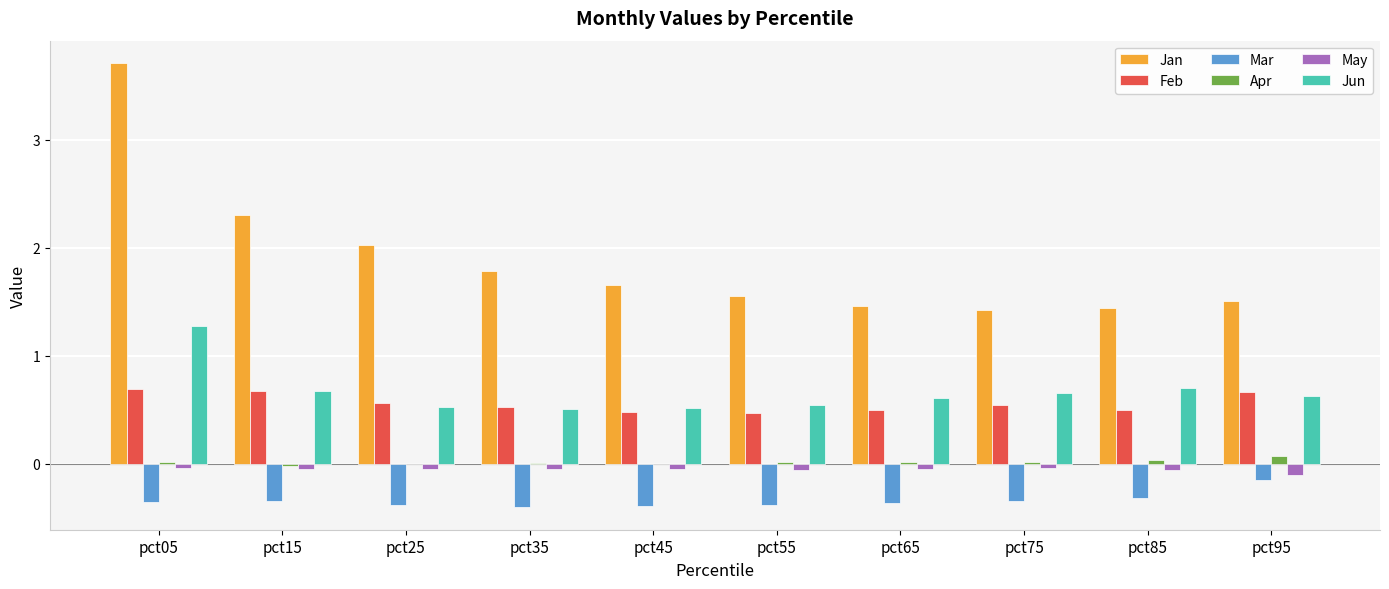

At which category is the sum across all series the highest?

pct05